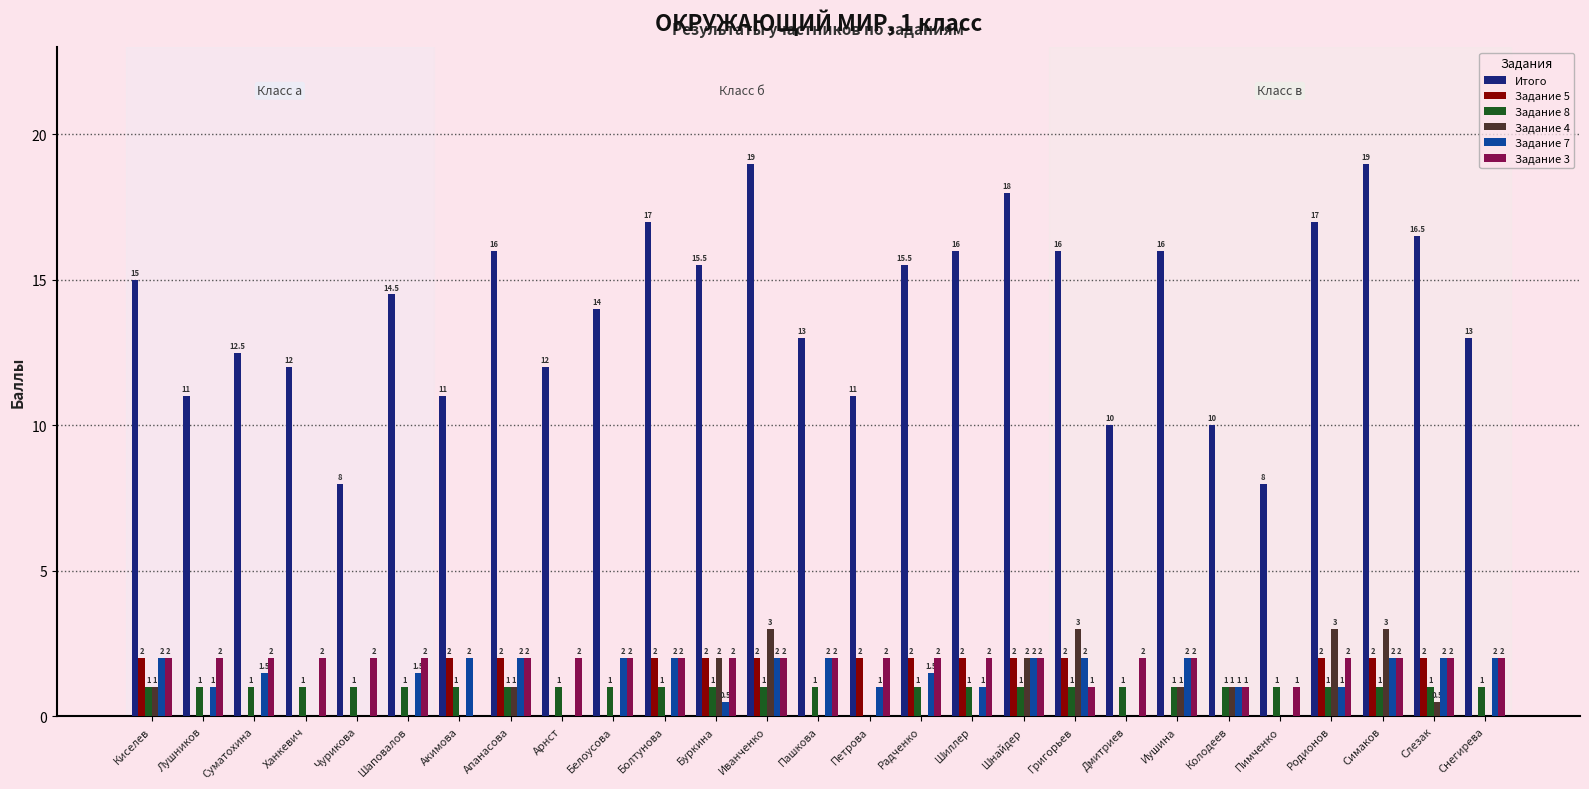

What is the sum of the Задание 8 values at Пимченко and Суматохина?

2.0